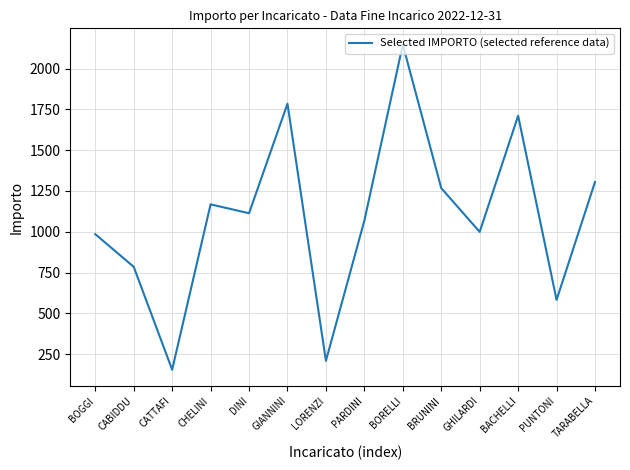

How many values are below 1113?

7